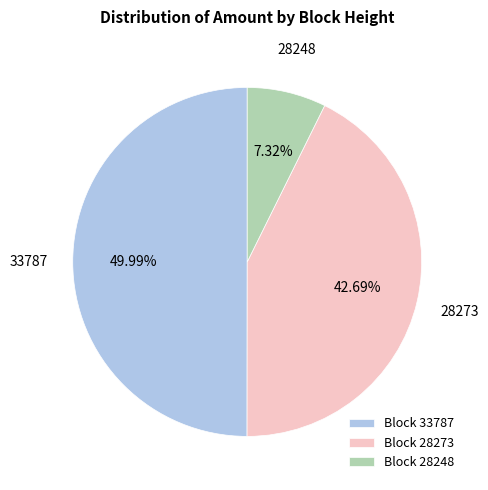

Rank the categories by value from lowest to highest.

Block 28248, Block 28273, Block 33787